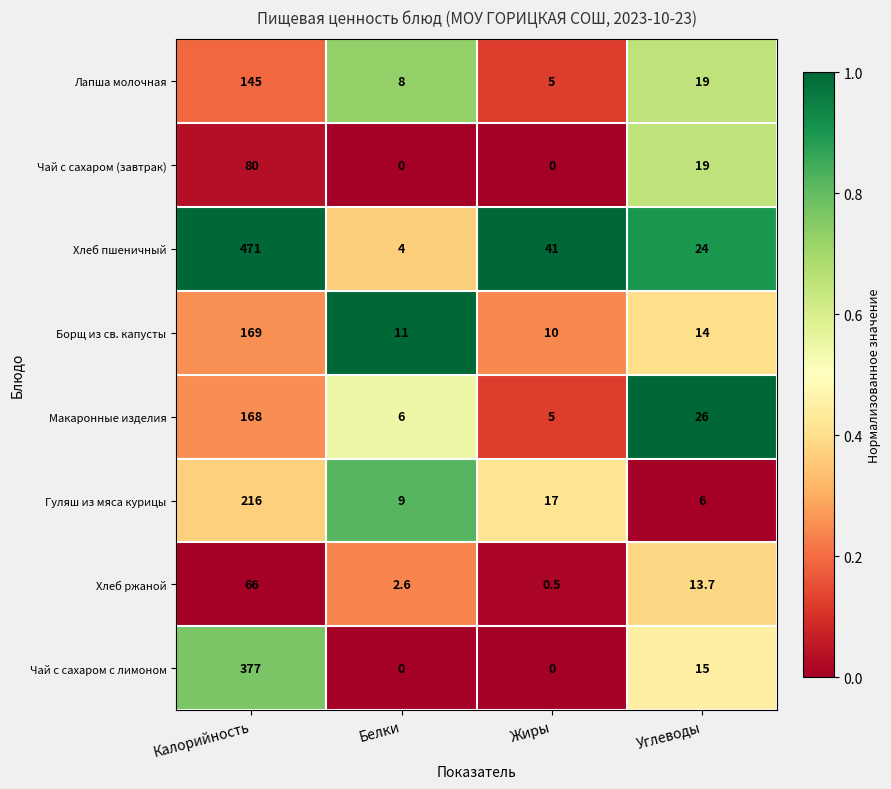

The value of Гуляш из мяса курицы at Жиры is 3.9. True or false?

False